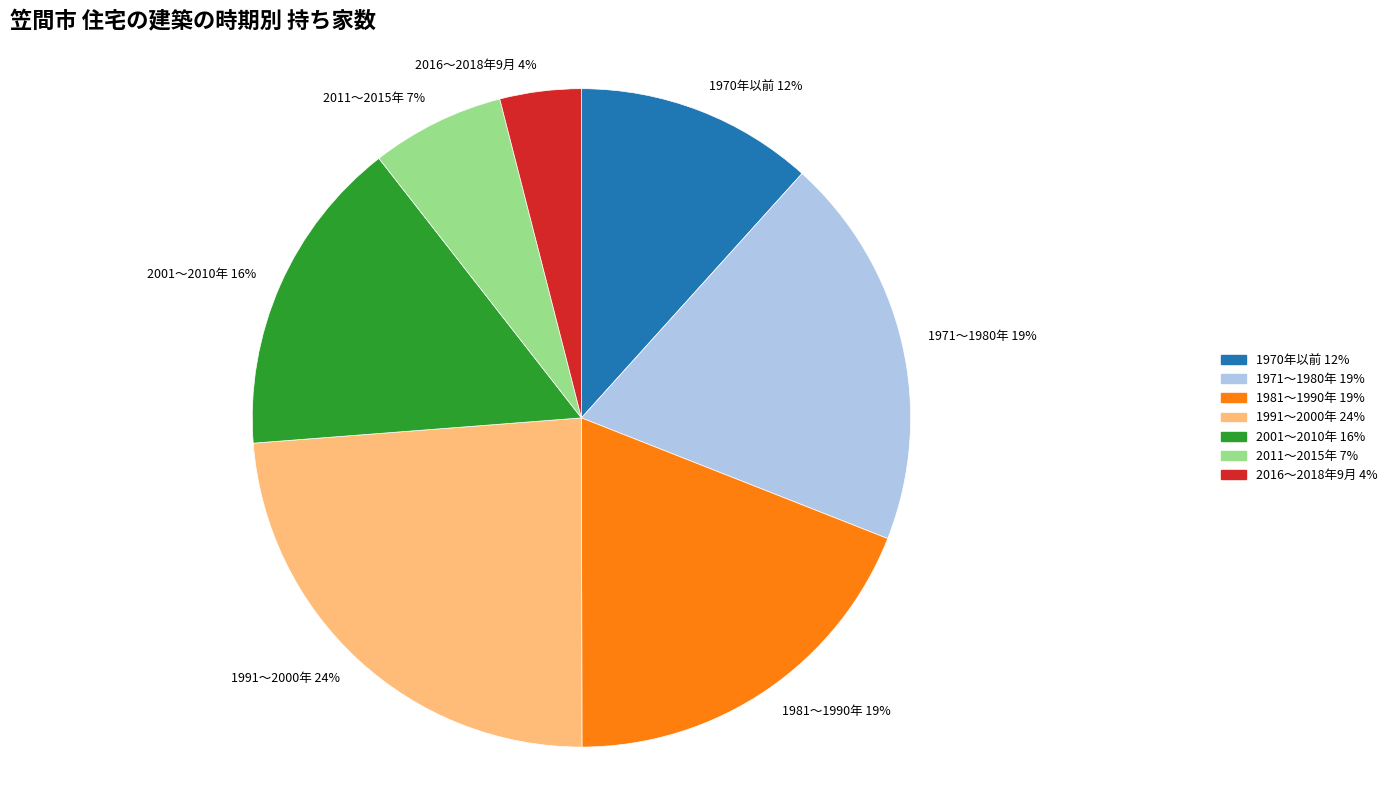

Which category has the biggest portion of the pie?

1991～2000年